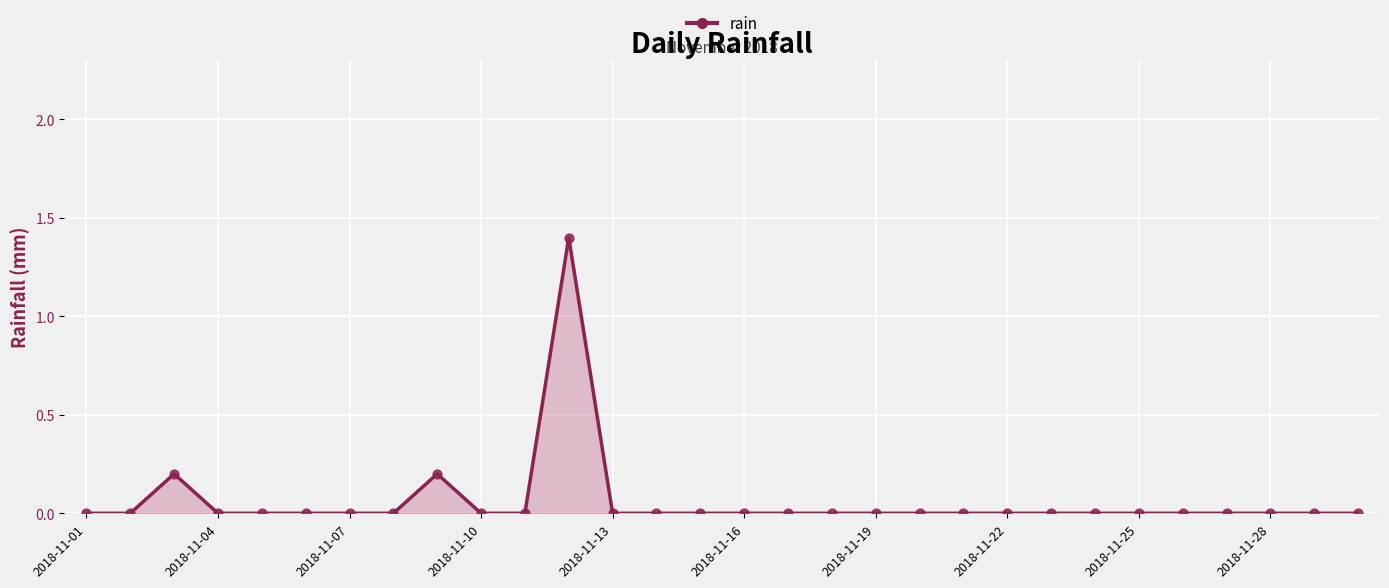

What is the difference between the maximum and minimum values?

1.4